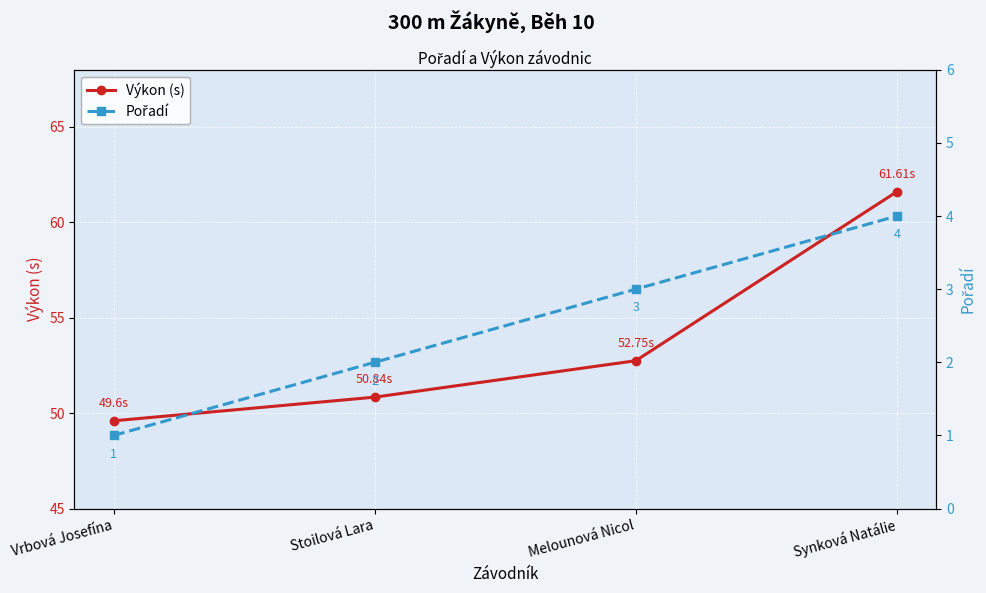

True or false: Pořadí and Výkon (s) intersect in this chart.

False